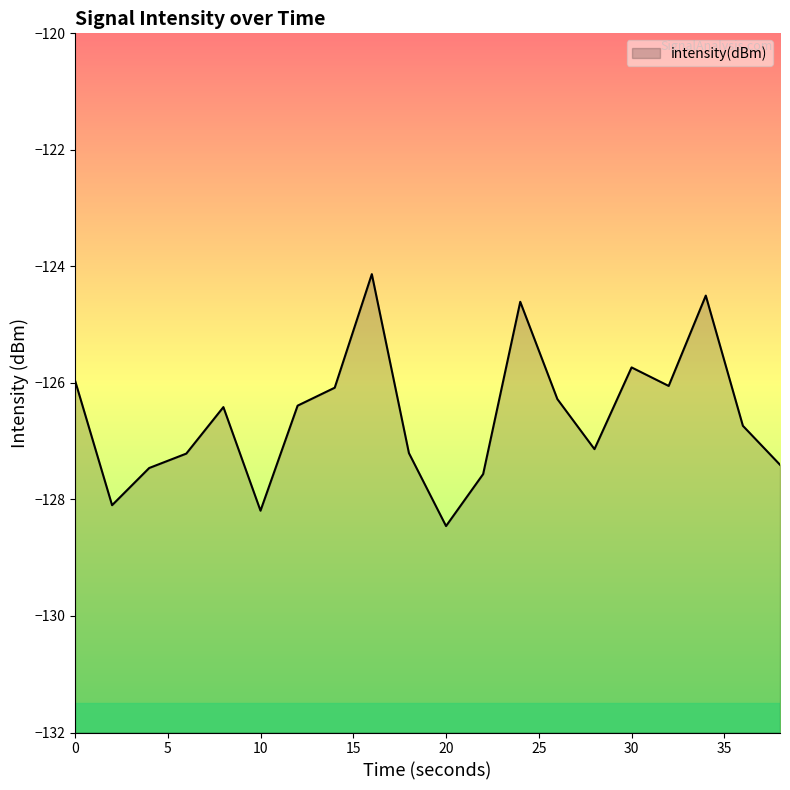

Reading right to left, extract all data points from this chart.

-127.4	-126.7	-124.5	-126.1	-125.7	-127.1	-126.3	-124.6	-127.6	-128.5	-127.2	-124.1	-126.1	-126.4	-128.2	-126.4	-127.2	-127.5	-128.1	-126.0